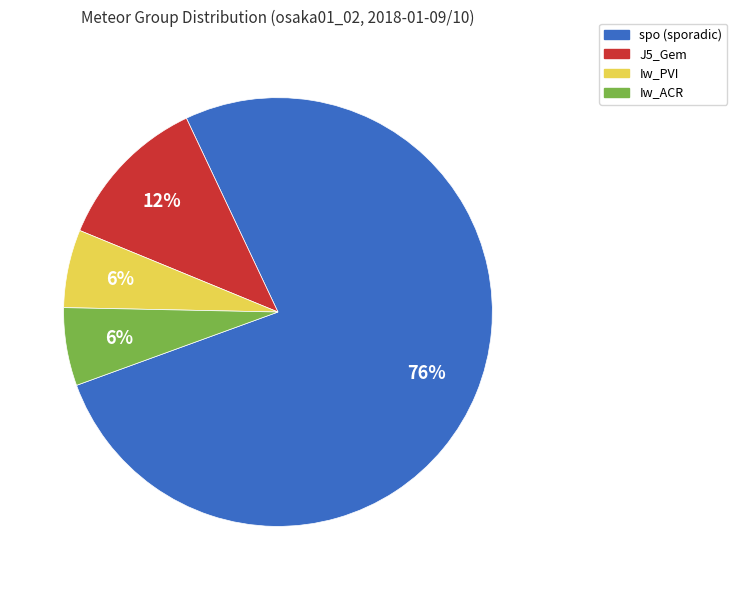

Does Iw_PVI account for over 50% of the chart?

No